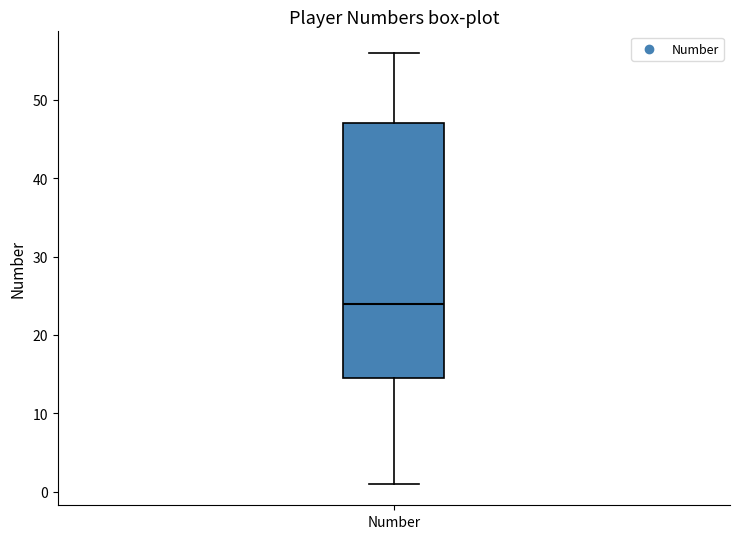

Transcribe this box plot: give where the median line is, the range the box spans, and where the two whiskers end, as read against the y-axis. The values are not printed on the chart, so give them approximately, as read against the axis.

median 24, box 15 to 47, whiskers 1 to 56